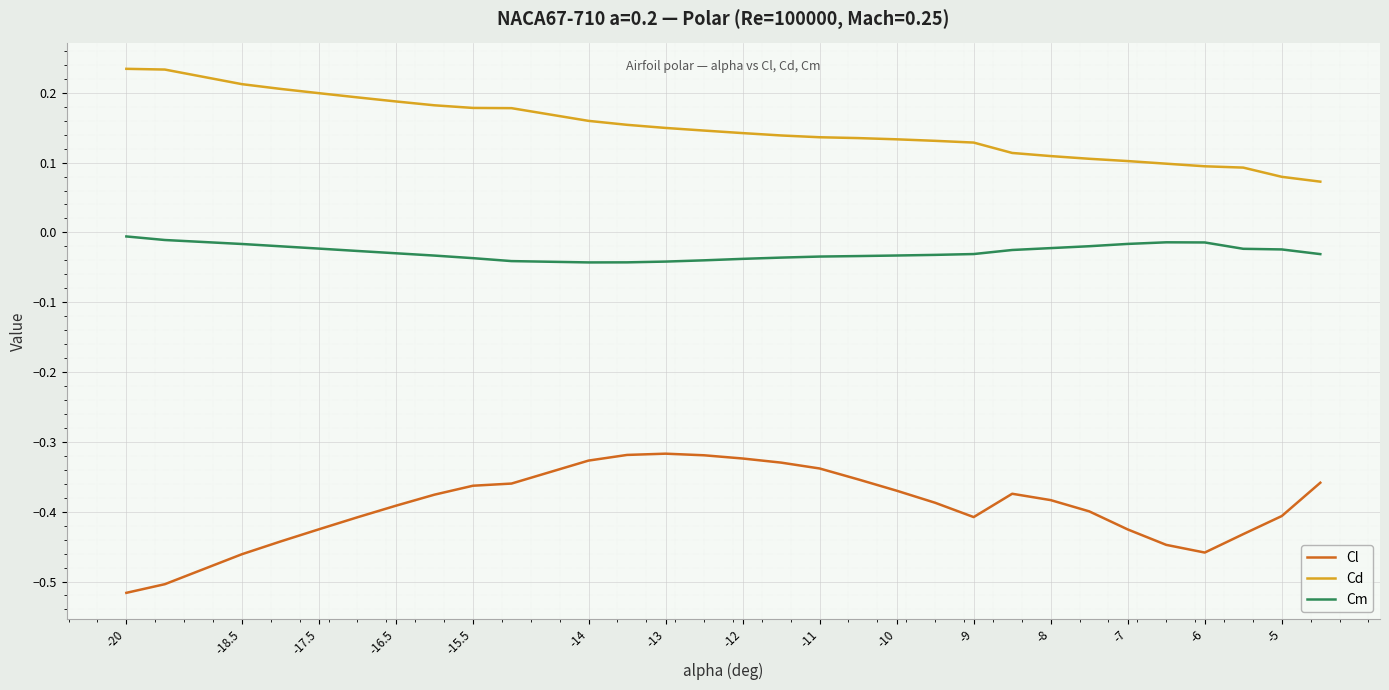

Count the number of categories in the chart.

30